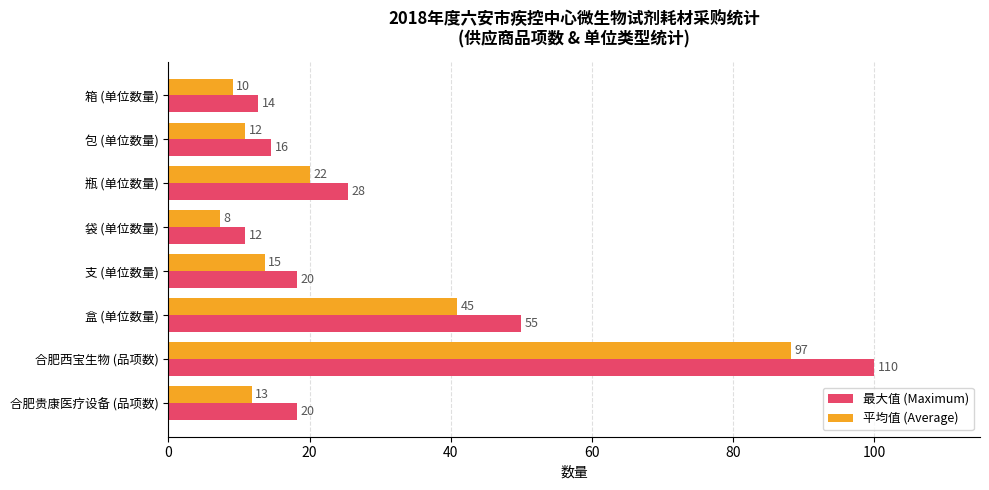

What are all the series names shown in the legend?

最大值 (Maximum), 平均值 (Average)